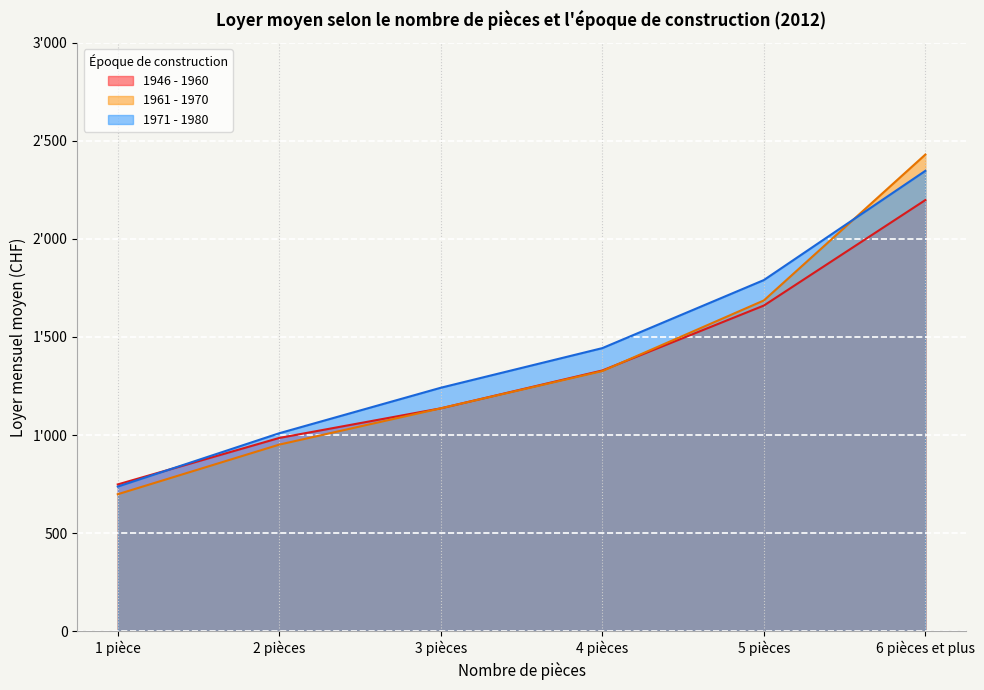

Count the 1961 - 1970 values in the range 951 to 1686.

4